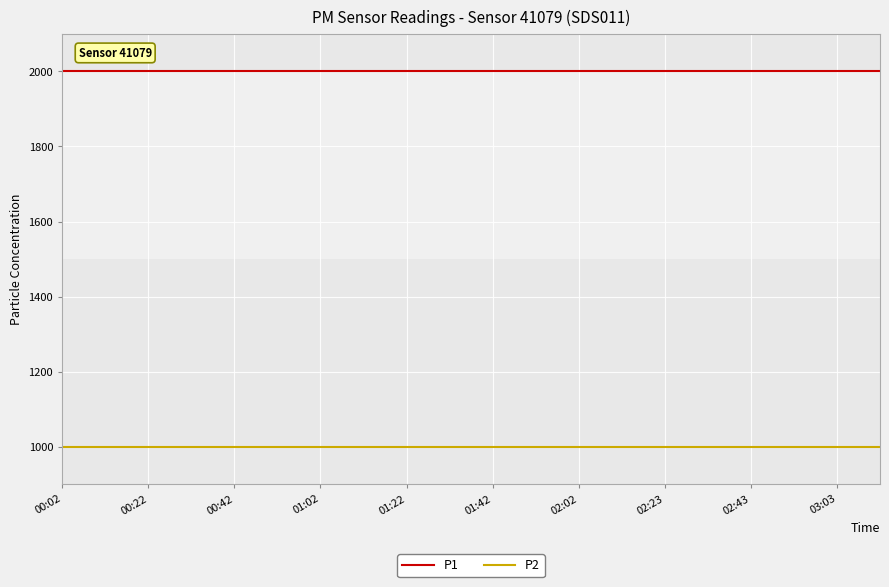

What is the lowest value of the P1 series?

1999.9